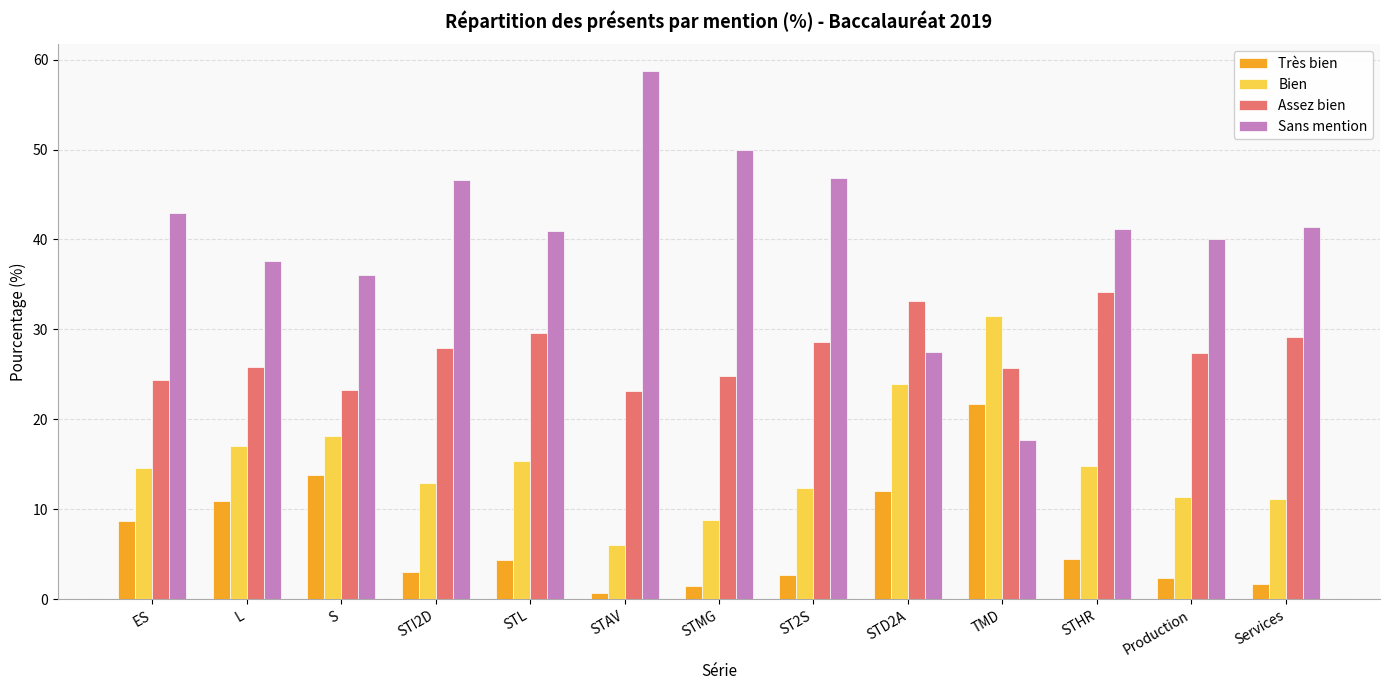

Is it true that Assez bien equals 39.2 at Production?

False